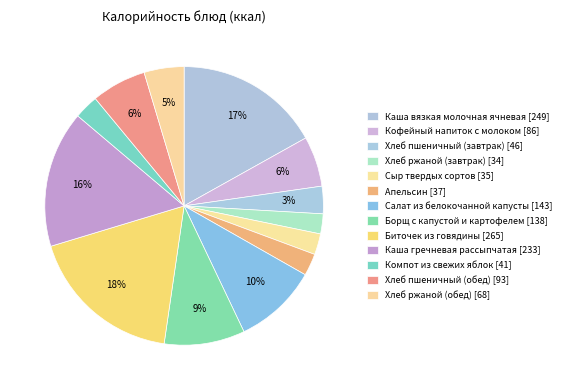

Between Салат из белокочанной капусты and Кофейный напиток с молоком, which is larger?

Салат из белокочанной капусты